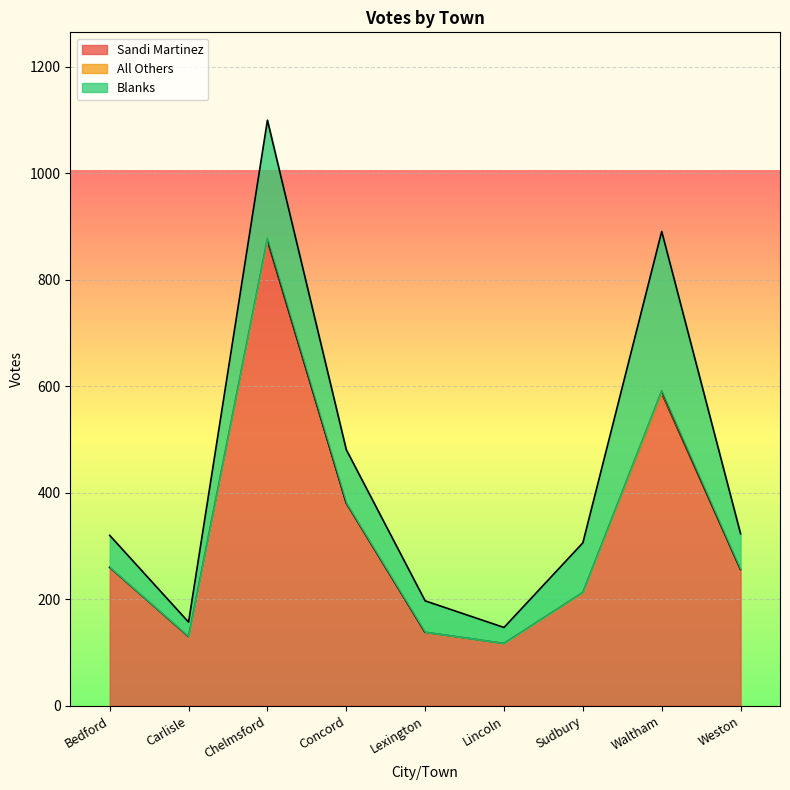

What position from the right is Lincoln?

4